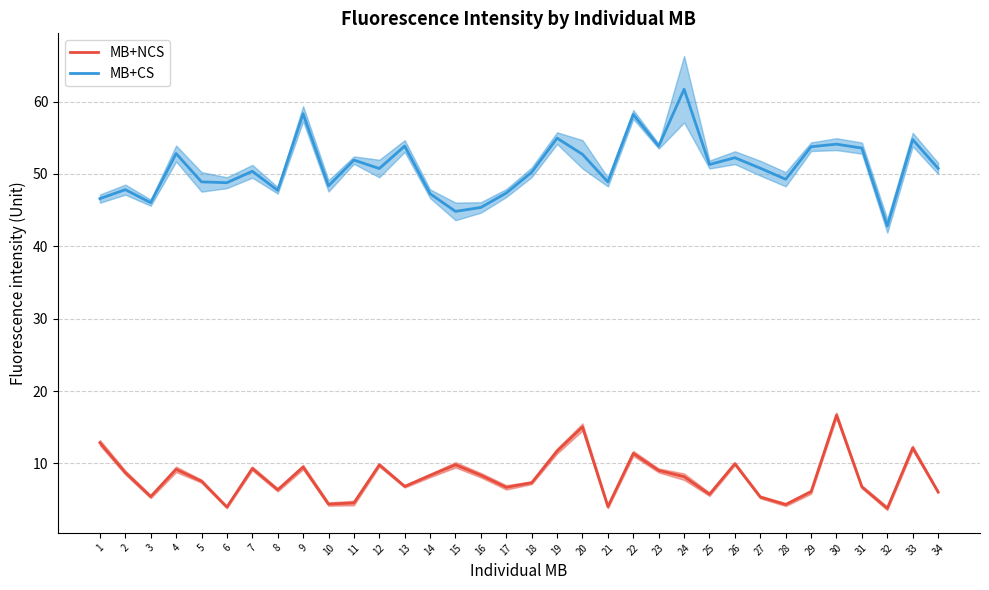

Rank the categories by MB+CS Average value from highest to lowest.

24, 9, 22, 19, 33, 30, 13, 23, 29, 31, 4, 20, 26, 11, 25, 27, 34, 12, 7, 18, 28, 5, 21, 6, 10, 2, 8, 17, 14, 1, 3, 16, 15, 32